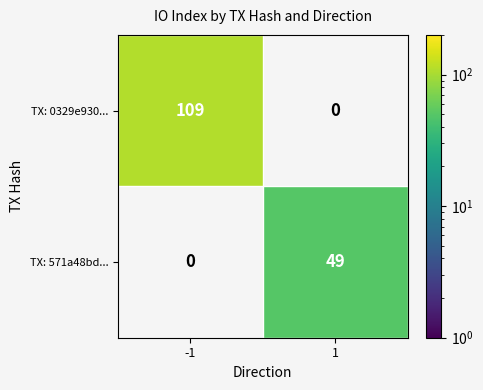

At how many categories does at least one series exceed 53?

1